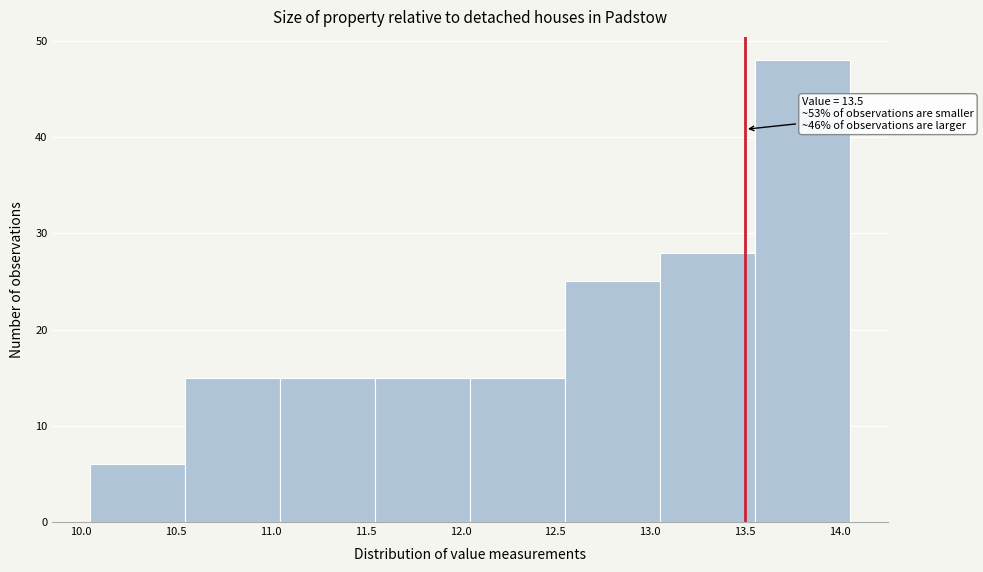

Over which range of the x-axis is the bar tallest?

13.55 to 14.05